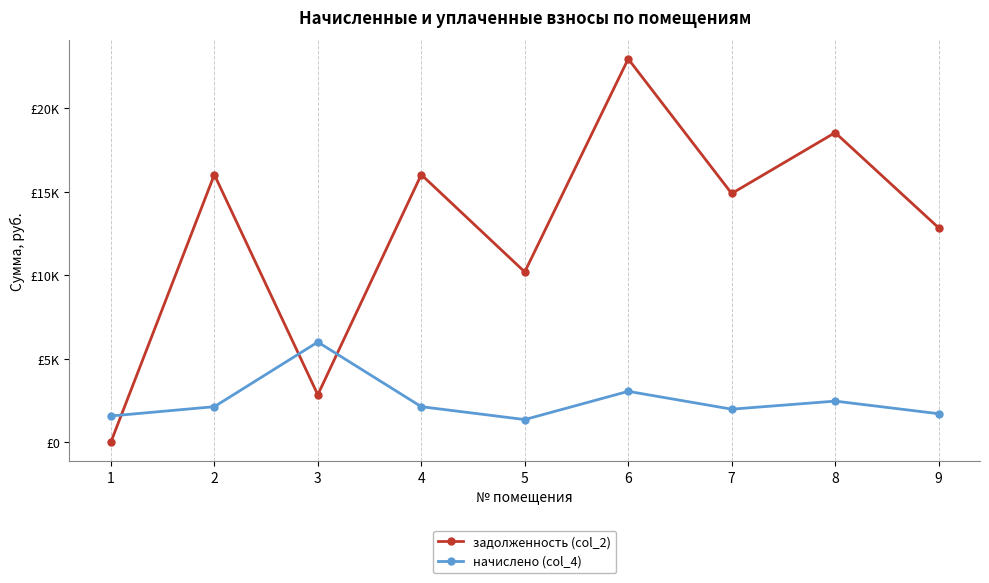

What are all the series names shown in the legend?

задолженность (col_2), начислено (col_4)